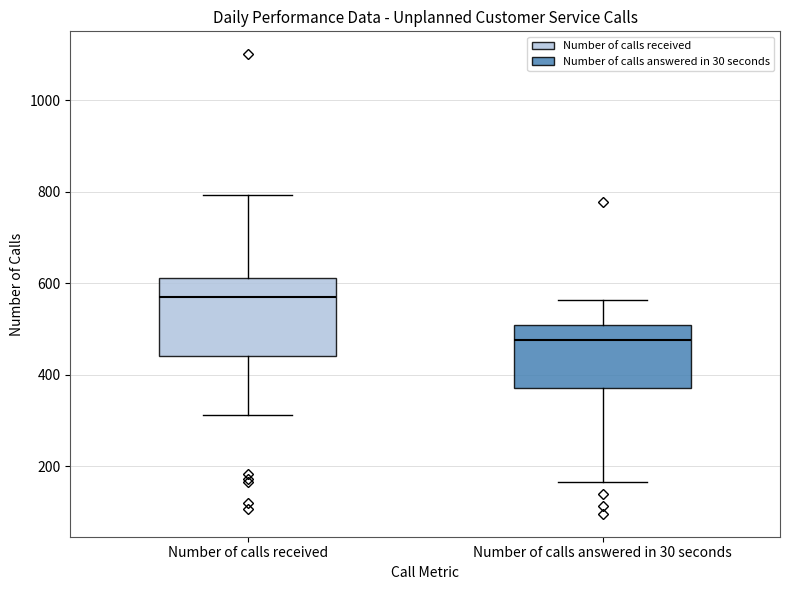

Where does the lower whisker of the box for Number of calls received end on the y-axis? The values are not printed on the chart, so give them approximately, as read against the axis.

320